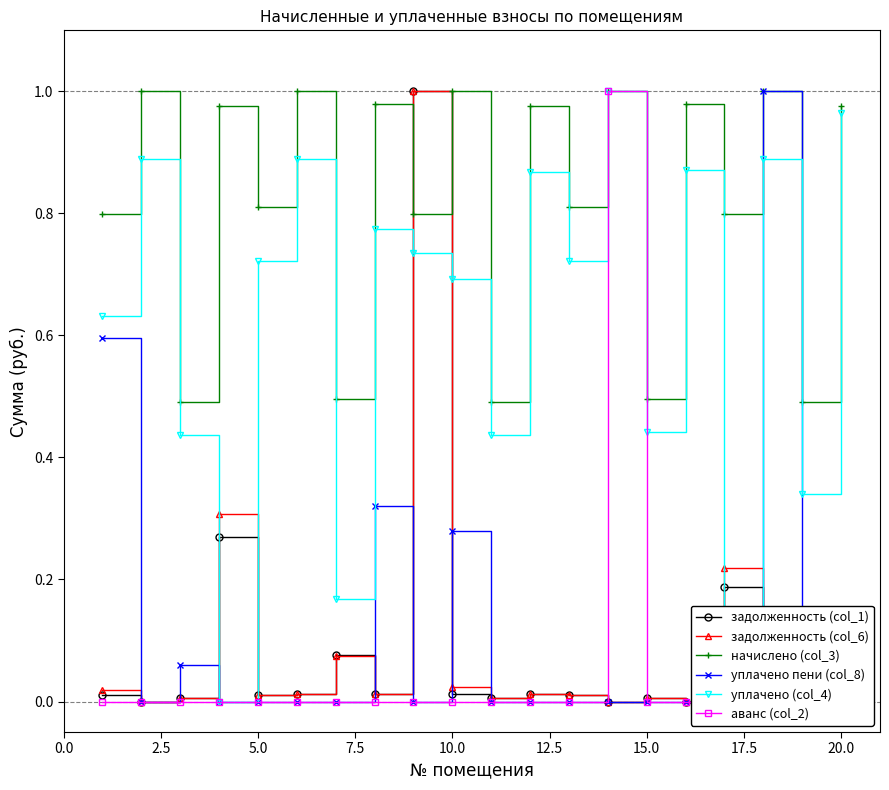

What is the average value of the уплачено (col_4) series?

0.6